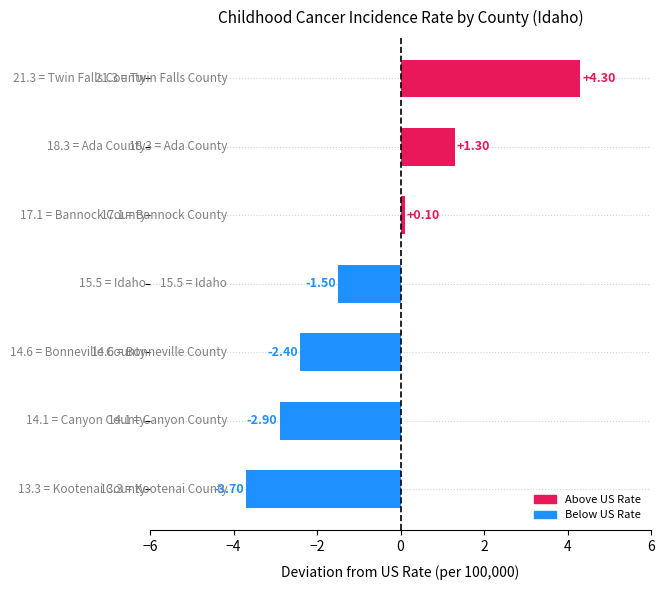

What is the average value?

-0.7